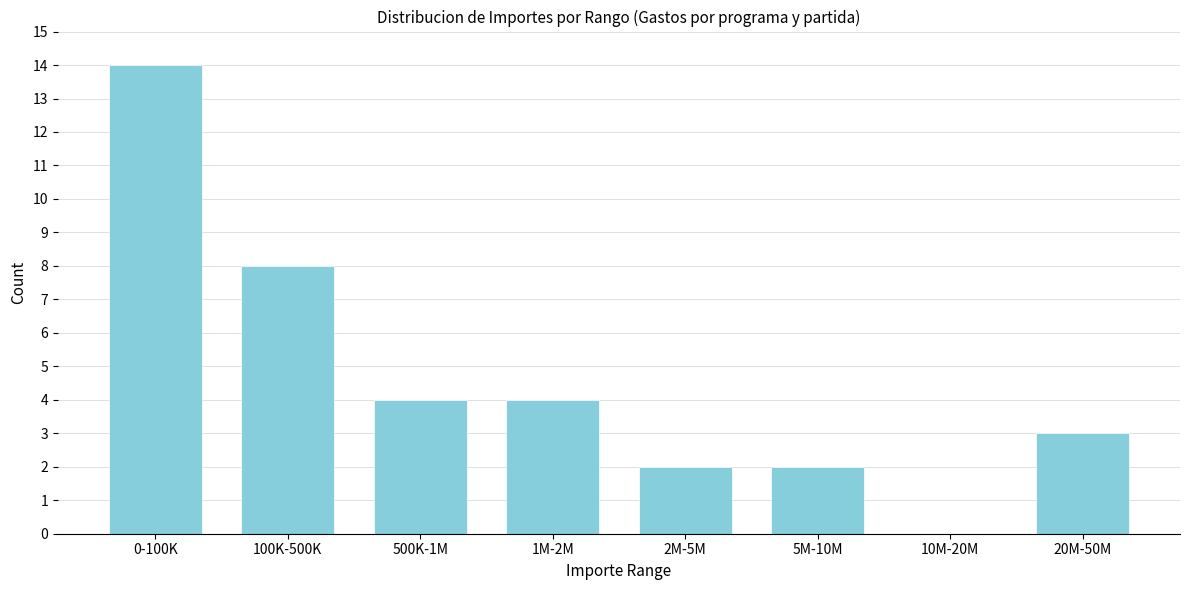

Reading left to right, extract all data points from this chart.

0-100K=14	100K-500K=8	500K-1M=4	1M-2M=4	2M-5M=2	5M-10M=2	10M-20M=0	20M-50M=3